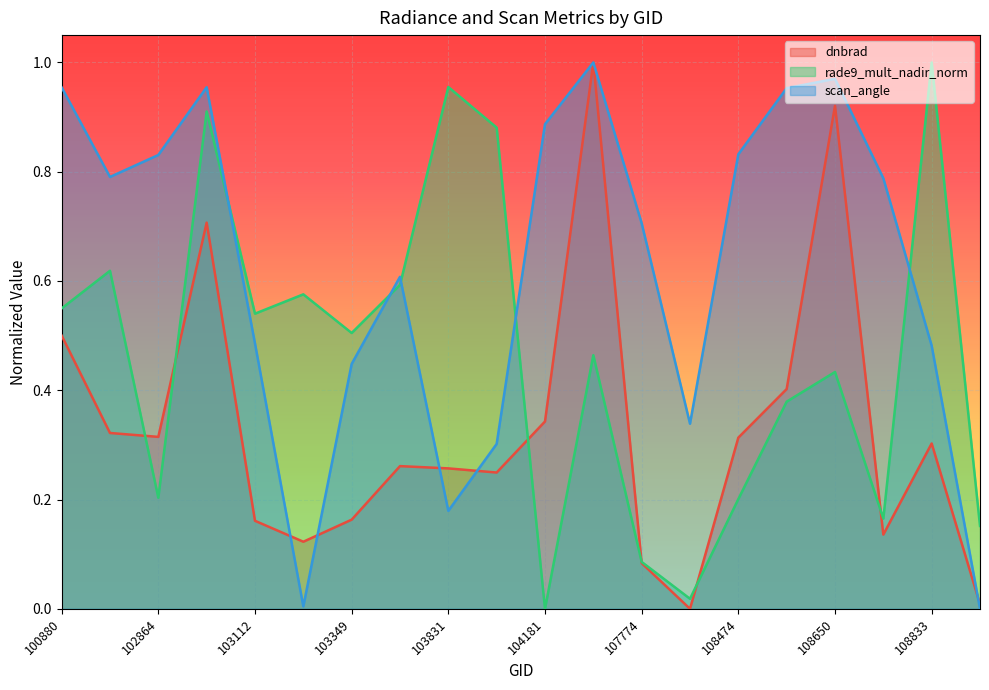

Which category has the lowest value across all series?

107949